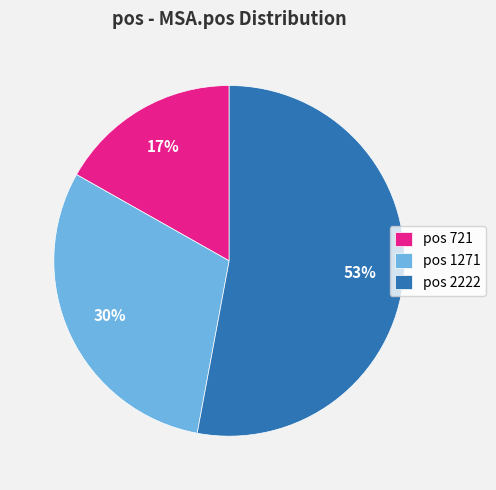

What percentage is the pos 2222 slice, to the nearest percent?

53%